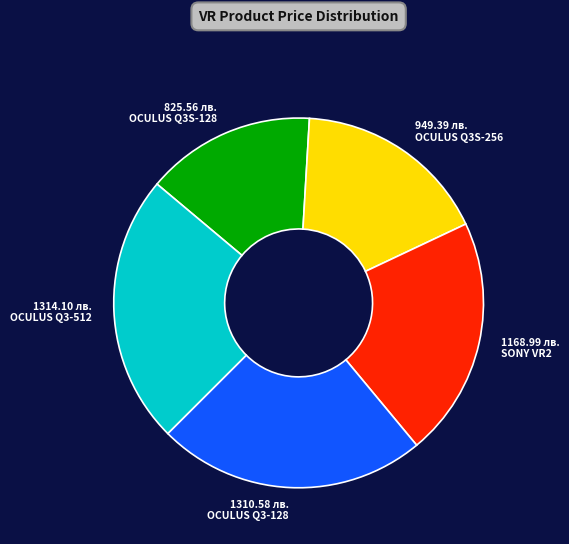

Does any single category account for the majority?

No